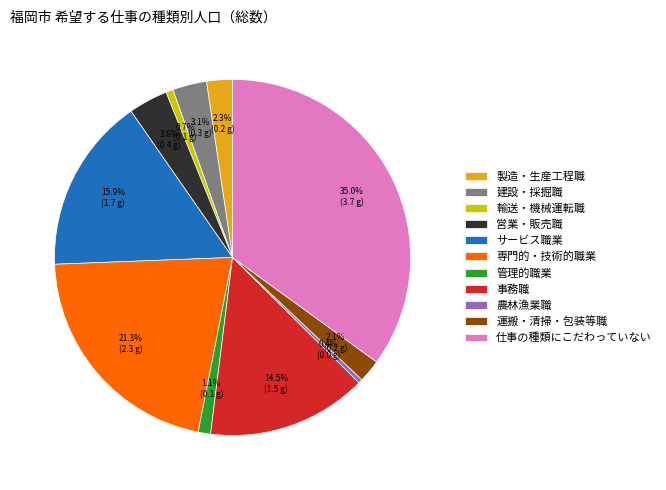

To the nearest percent, what is the combined percentage of 輸送・機械運転職 and 運搬・清掃・包装等職?

3%